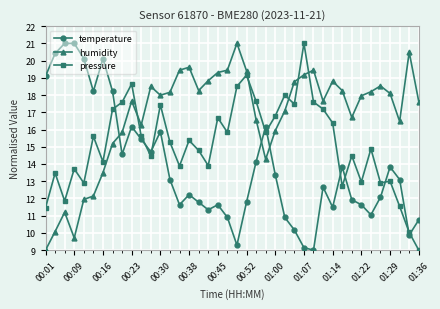

What is the difference between the maximum and minimum values in the humidity series?

12.0